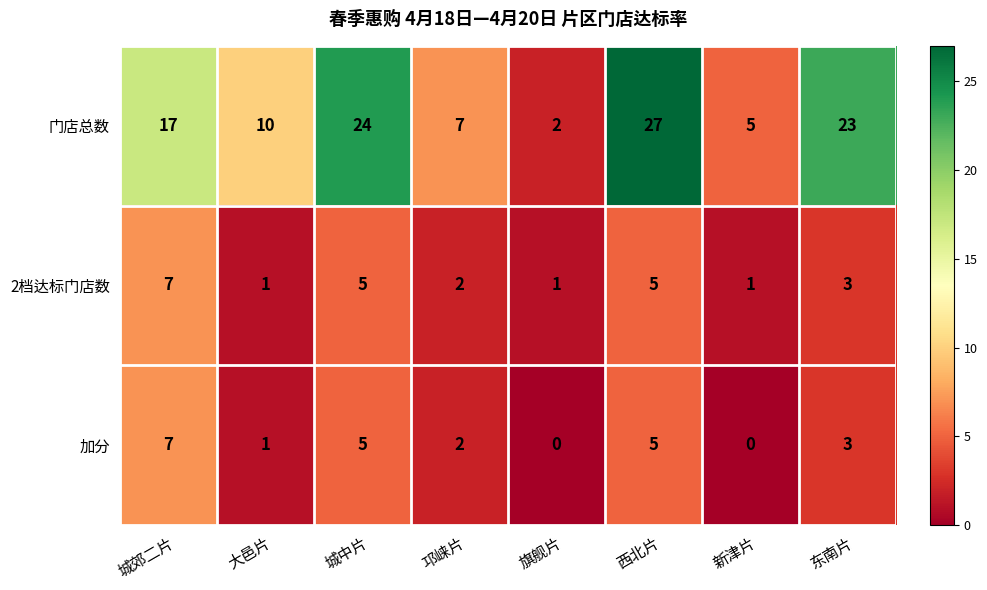

What is the greatest value displayed?

27